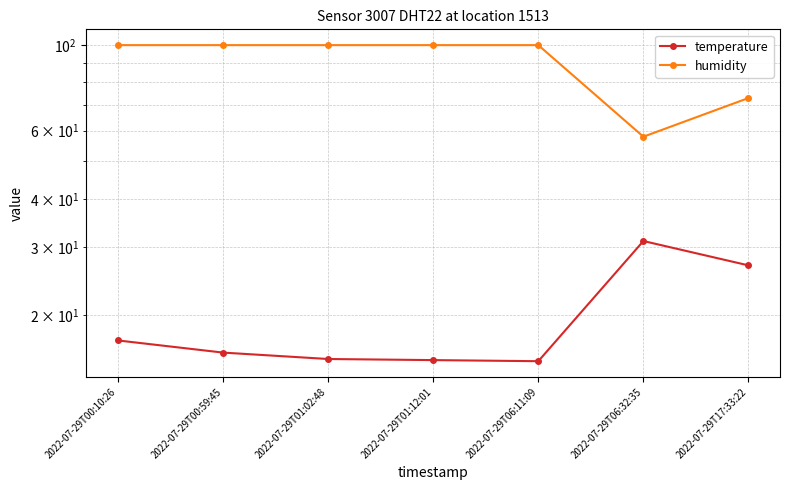

In humidity, how many points are lower than both neighbors (excluding endpoints)?

1